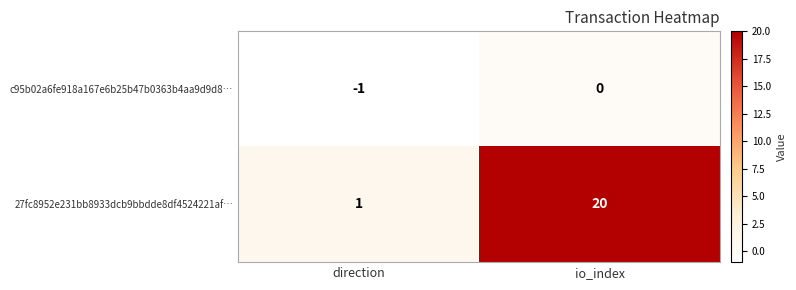

Reading right to left, transcribe all the data shown in this chart.

c95b02a6fe918a167e6b25b47b0363b4aa9d9d8…: io_index=0	direction=-1
27fc8952e231bb8933dcb9bbdde8df4524221af…: io_index=20	direction=1